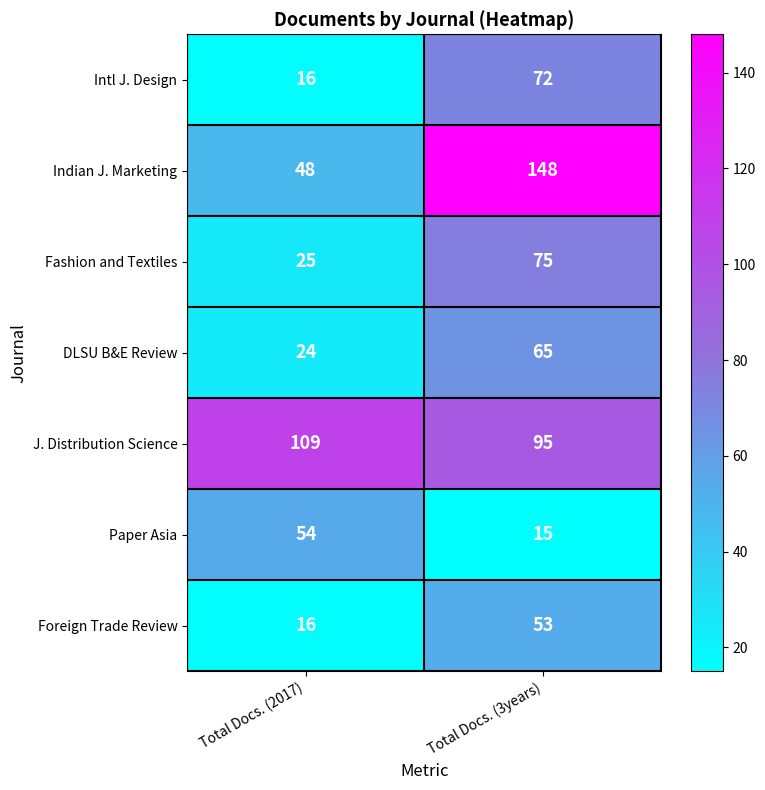

The Paper Asia series shows 15 at Total Docs. (3years). True or false?

True